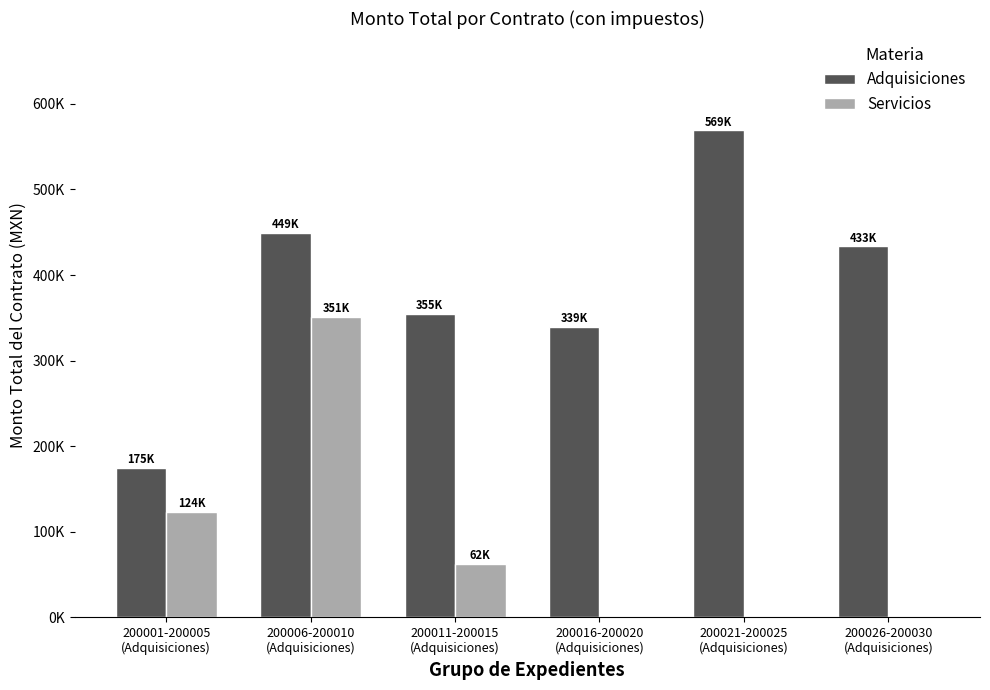

The value of Adquisiciones at 200006-200010
(Adquisiciones) is 224250. True or false?

False